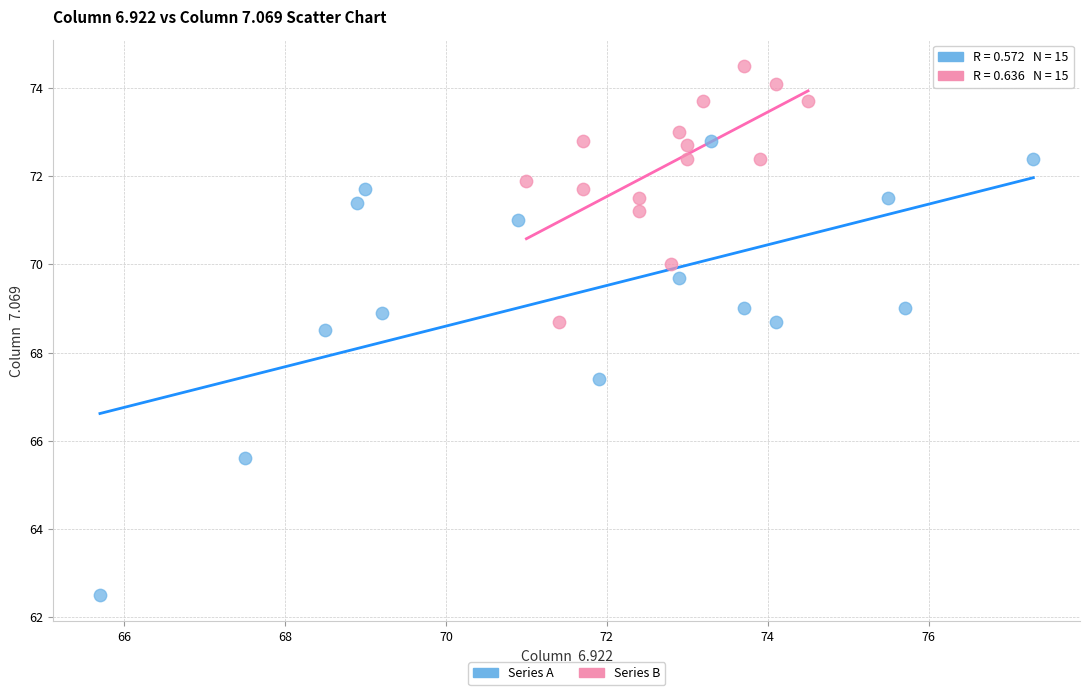

Which series reaches the minimum Y coordinate?

Series A